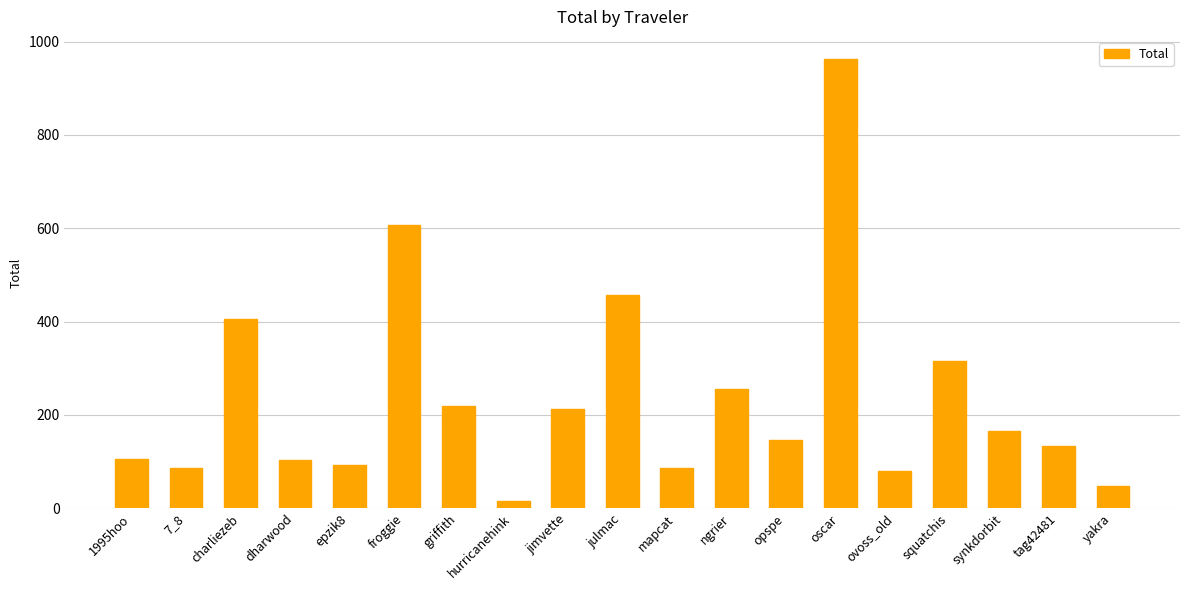

What is the difference between the values at jimvette and 1995hoo?

106.3